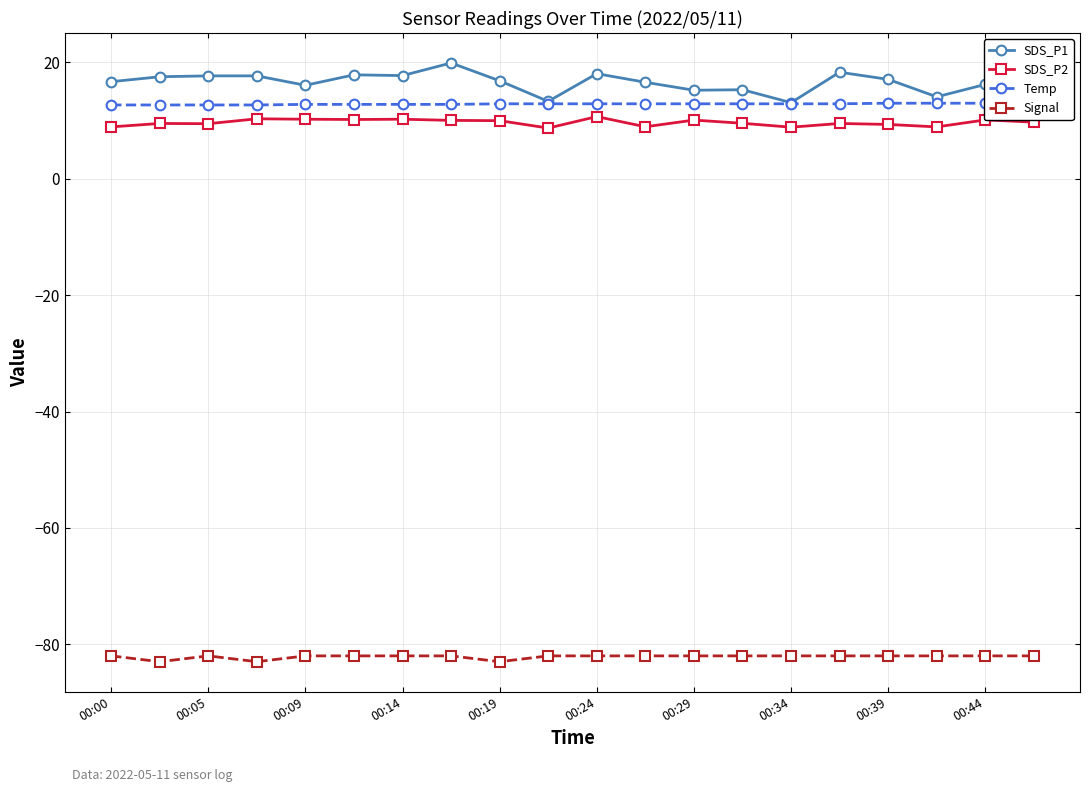

What is the spread (max minus min) of values at 15?

100.3